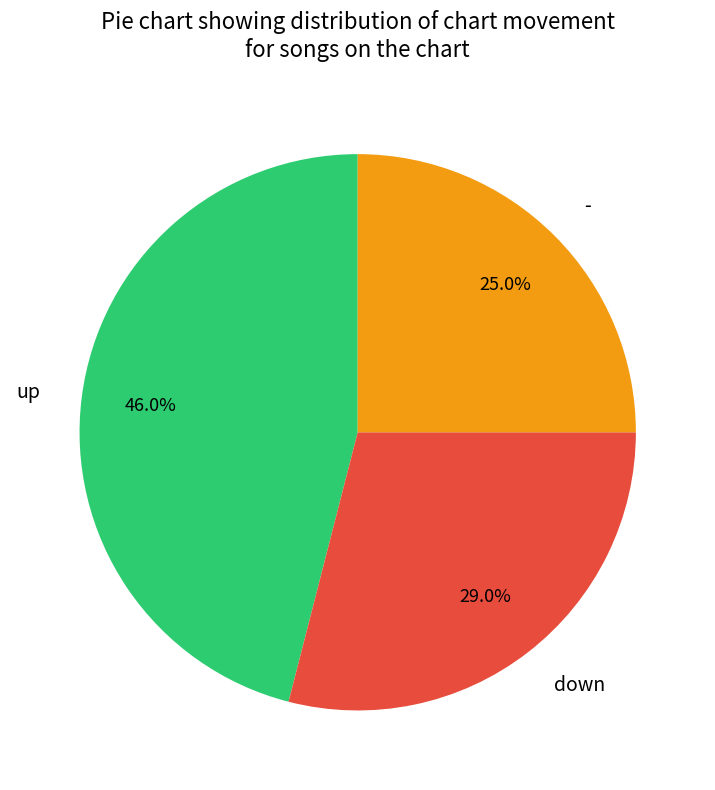

Does down account for over 50% of the chart?

No